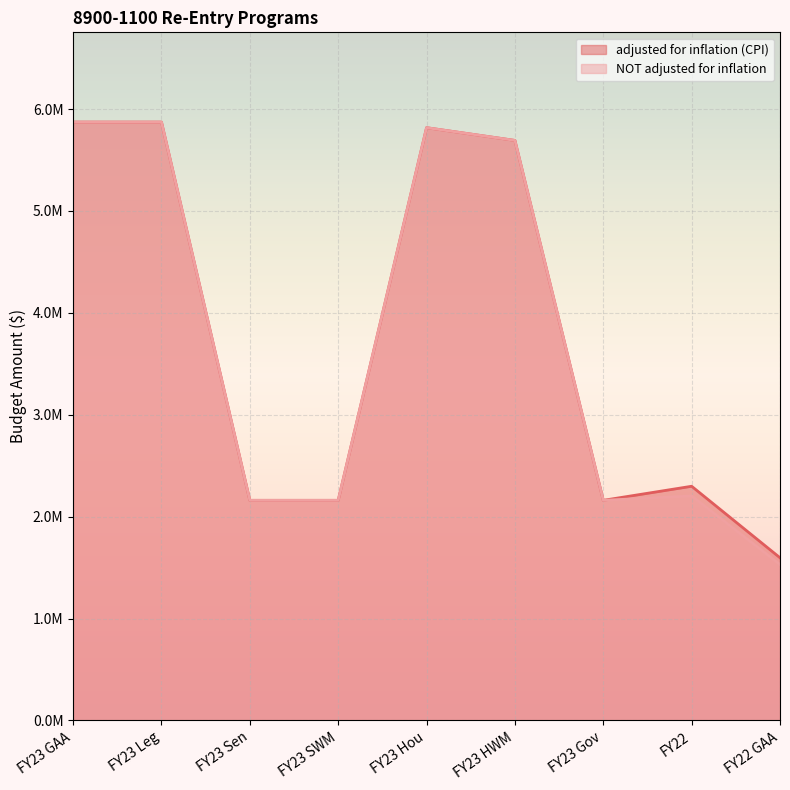

What position from the right is FY23 Hou?

5